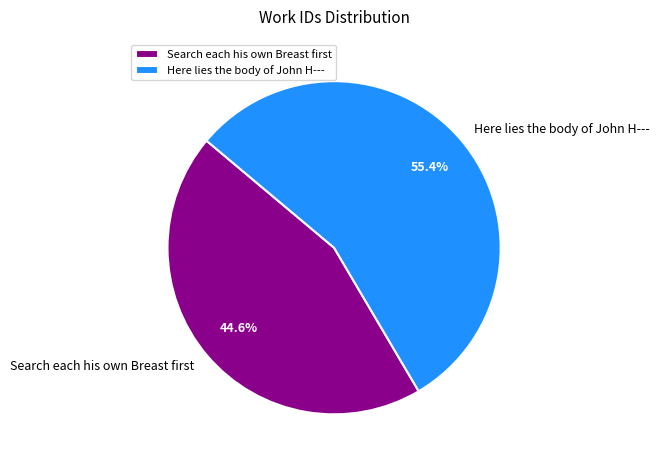

Which slice represents more than half of the pie?

Here lies the body of John H---